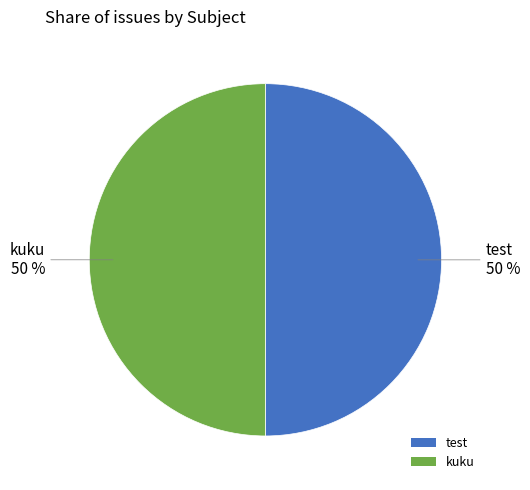

How many segments does this pie chart have?

2